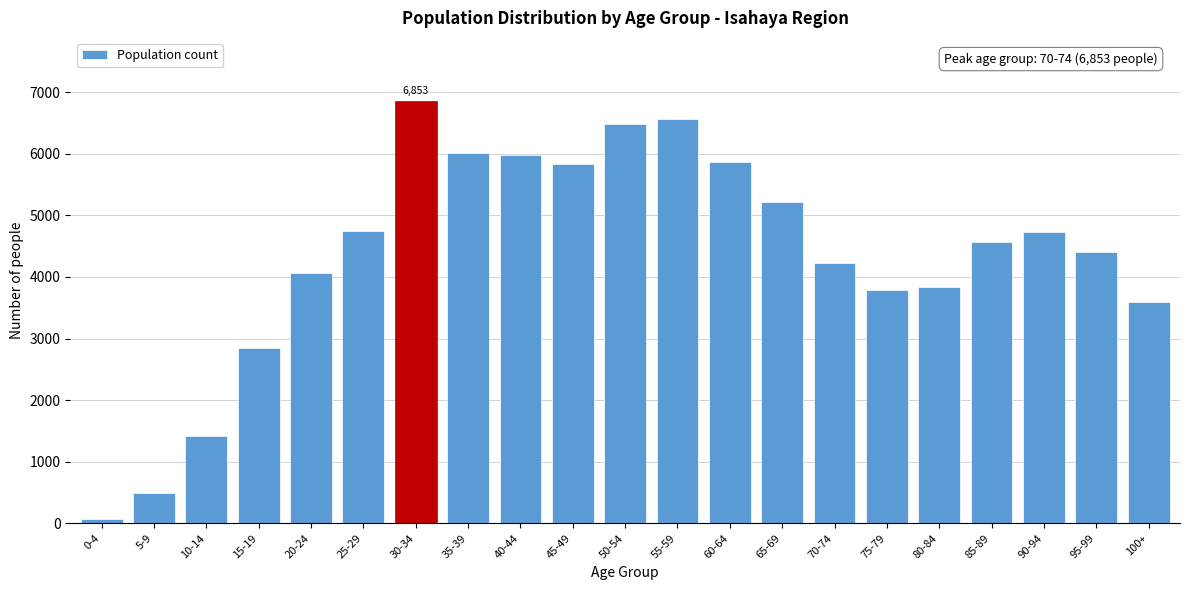

What is the label of the 7th bar from the left?

30-34